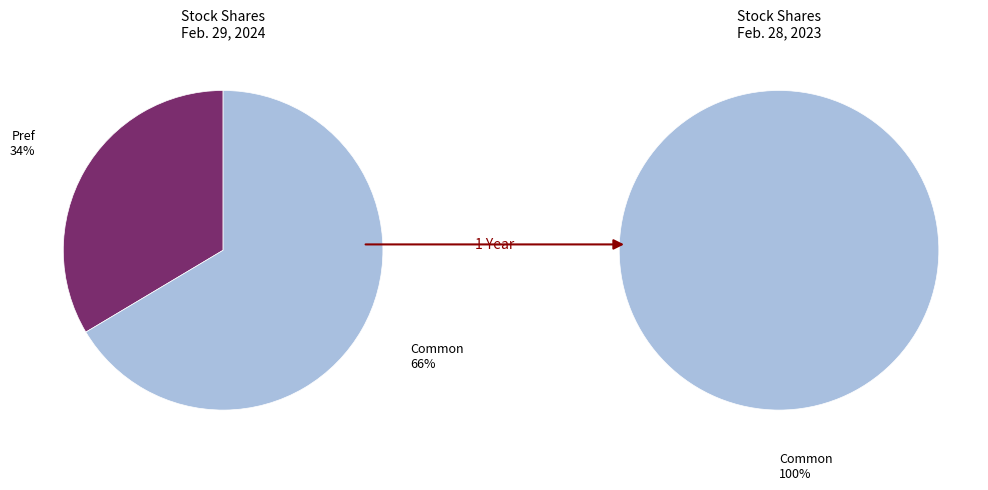

How many segments does this pie chart have?

2